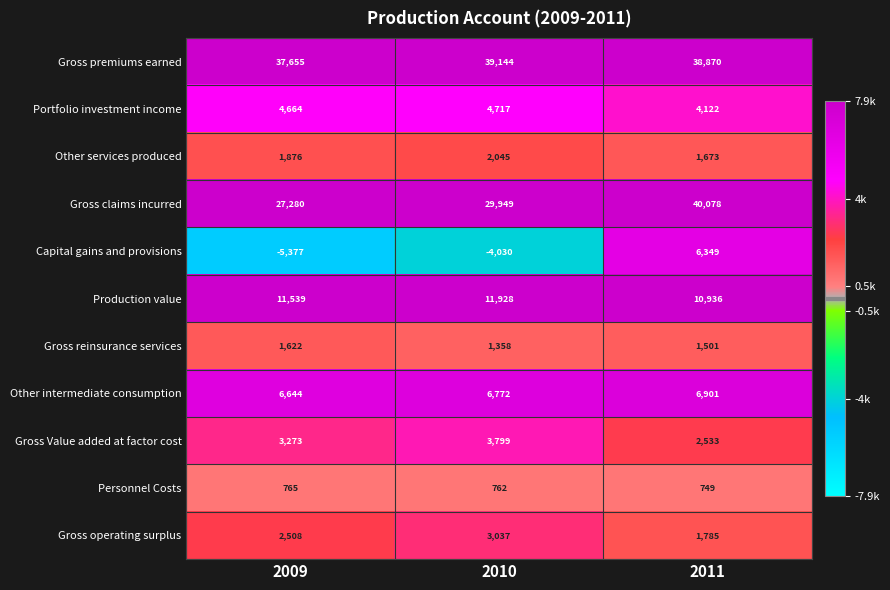

Count the number of categories in the chart.

3